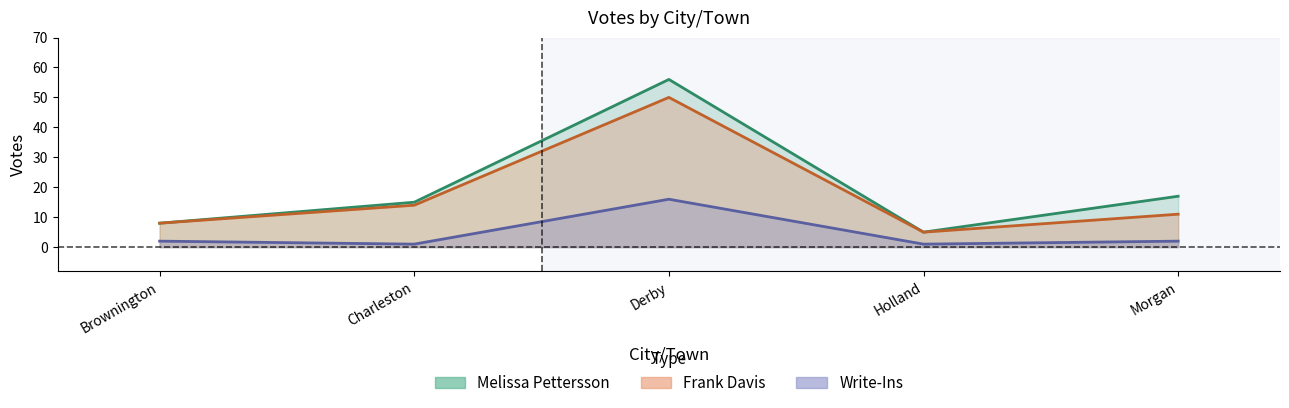

Reading right to left, transcribe all the data shown in this chart.

Melissa Pettersson: Morgan=17	Holland=5	Derby=56	Charleston=15	Brownington=8
Frank Davis: Morgan=11	Holland=5	Derby=50	Charleston=14	Brownington=8
Write-Ins: Morgan=2	Holland=1	Derby=16	Charleston=1	Brownington=2